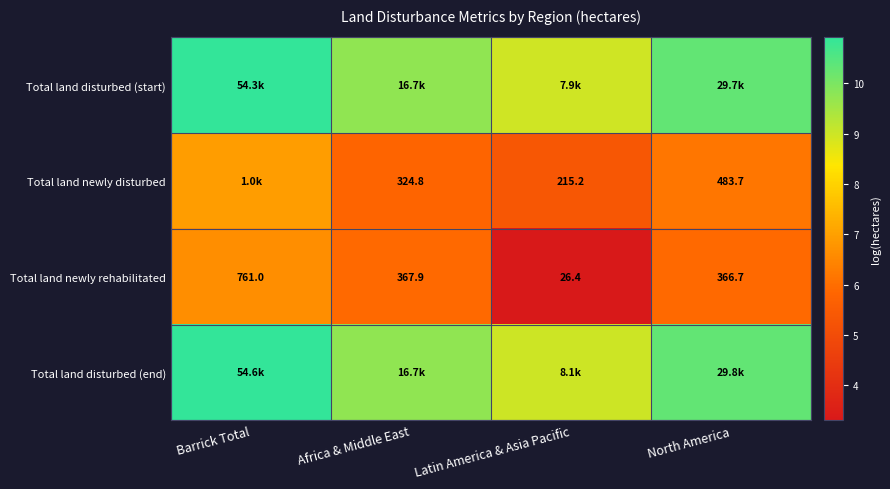

At which label is Total land newly rehabilitated closest to 393?

Africa & Middle East